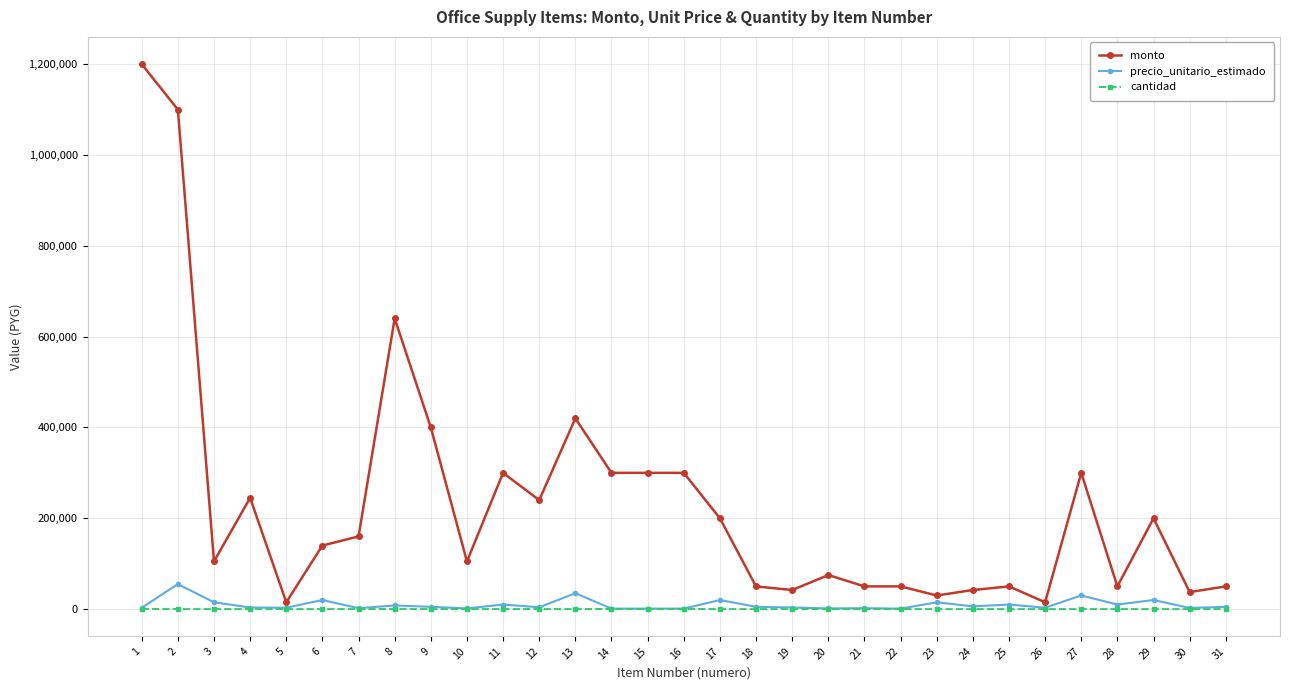

Which series has the widest spread of values?

monto